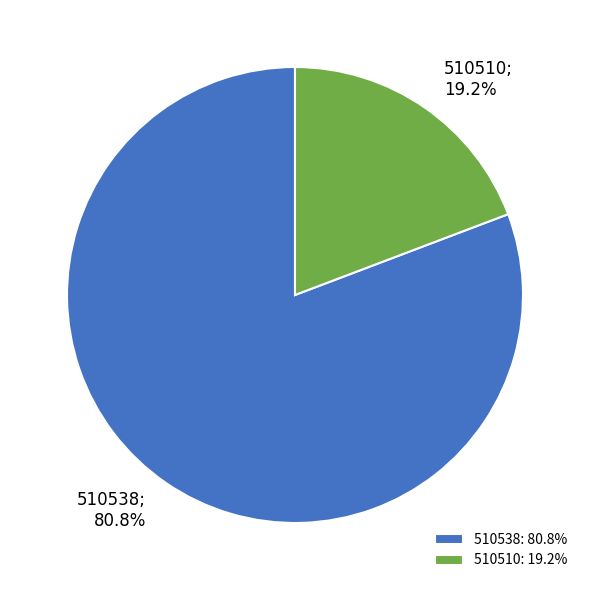

To the nearest percent, what is the difference between the 510538 and 510510 slice percentages?

62%